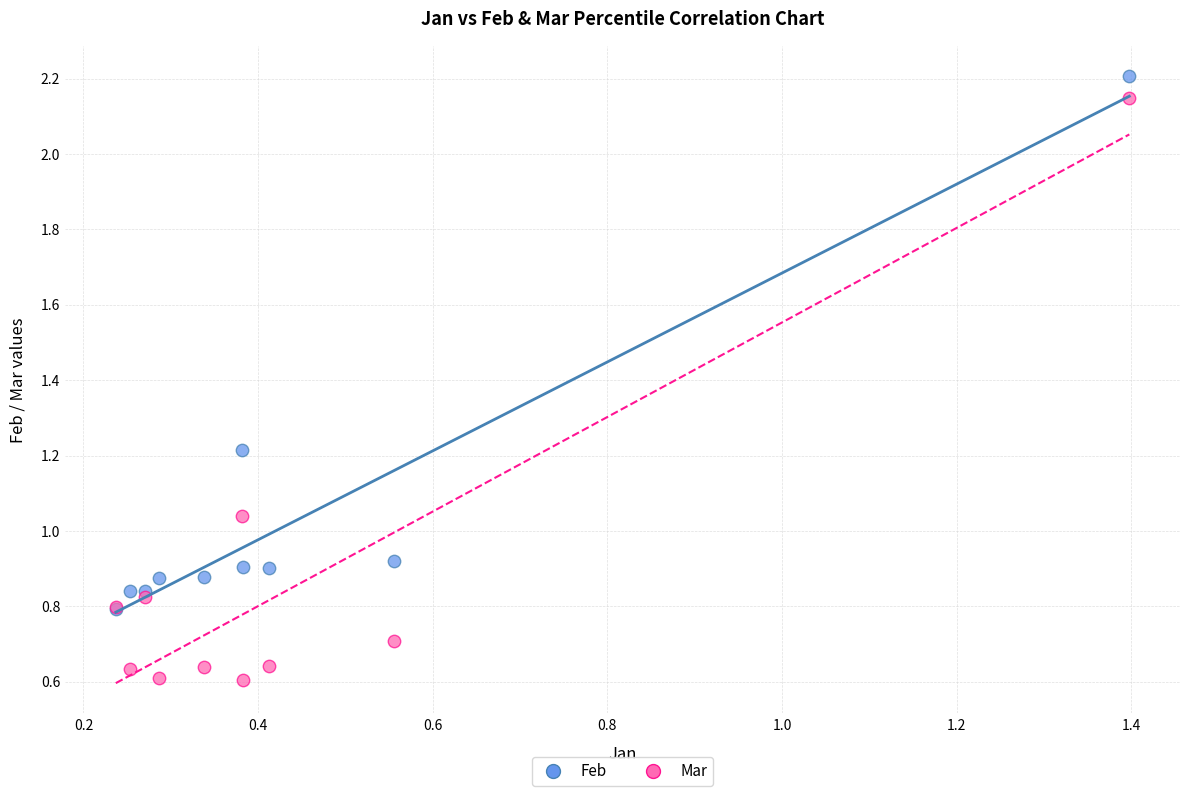

Which series has the widest spread of Y values?

Mar